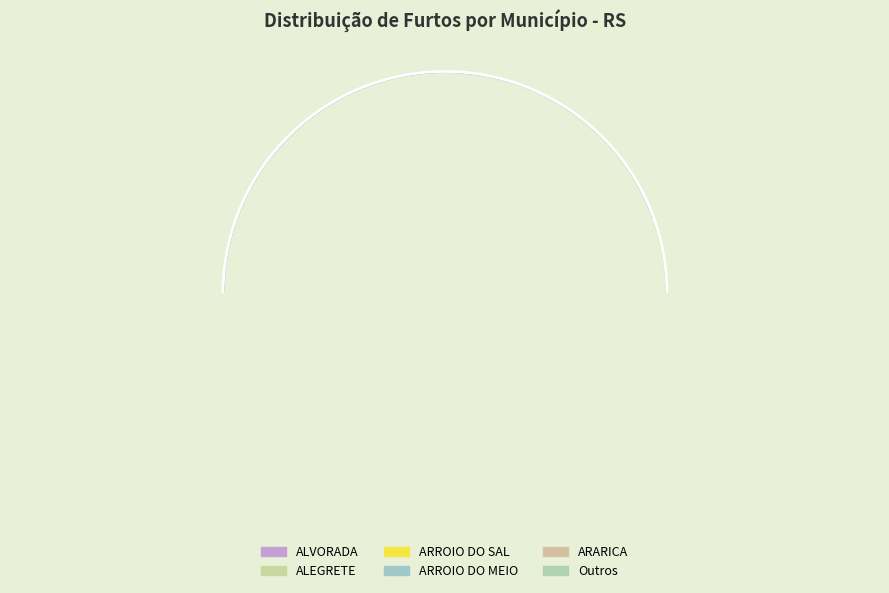

The ALEGRETE slice represents 4% of the pie. True or false?

True